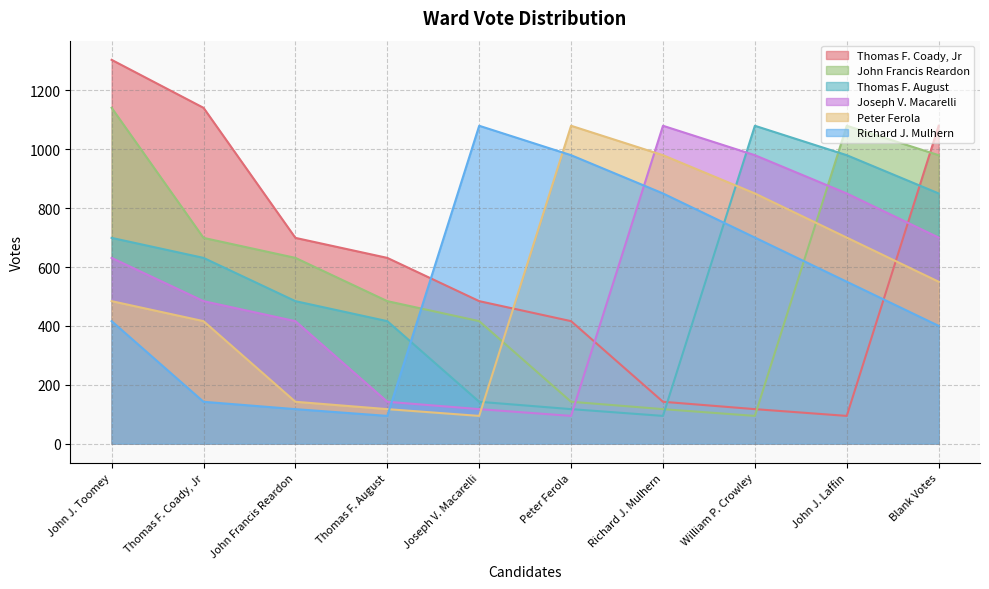

What is the highest value of the Richard J. Mulhern series?

1080